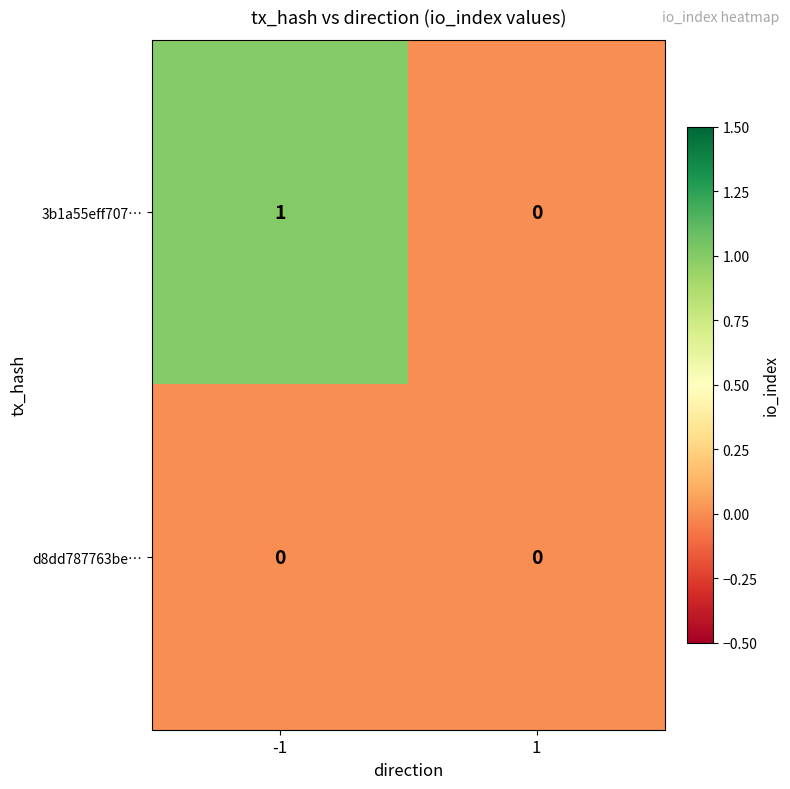

Reading left to right, transcribe all the data shown in this chart.

3b1a55eff707…: 1	0
d8dd787763be…: 0	0